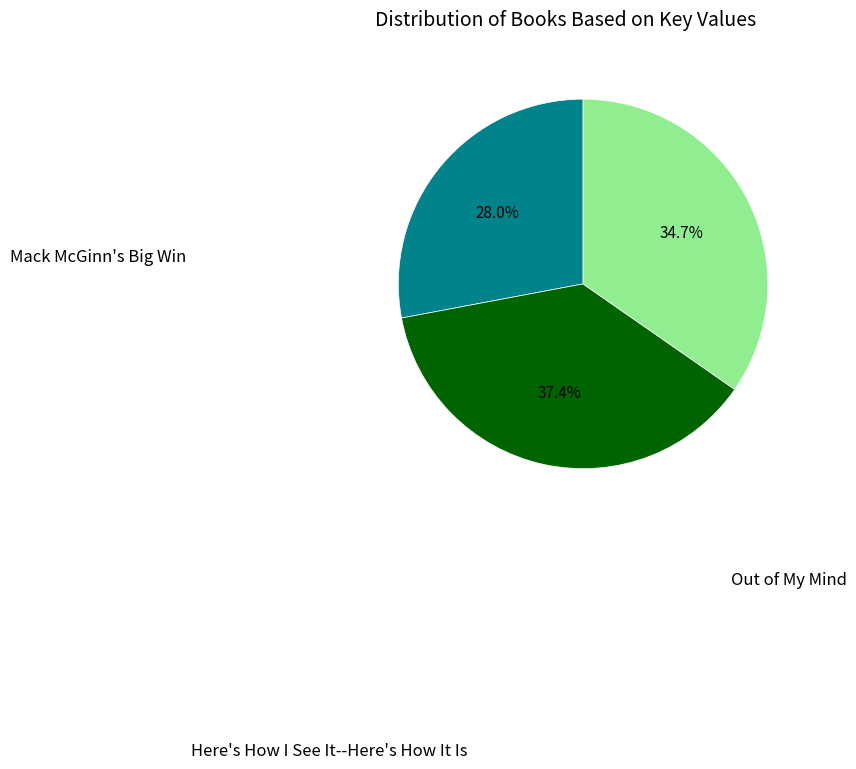

Count the number of slices in the pie.

3